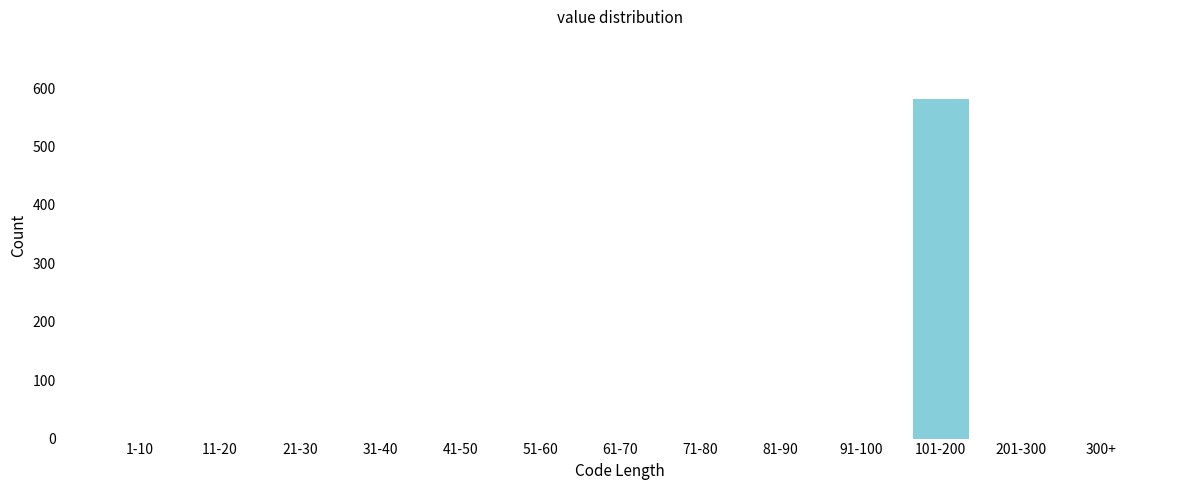

Reading left to right, list all the values displayed in this chart.

1-10=0	11-20=0	21-30=0	31-40=0	41-50=0	51-60=0	61-70=0	71-80=0	81-90=0	91-100=0	101-200=581	201-300=0	300+=0